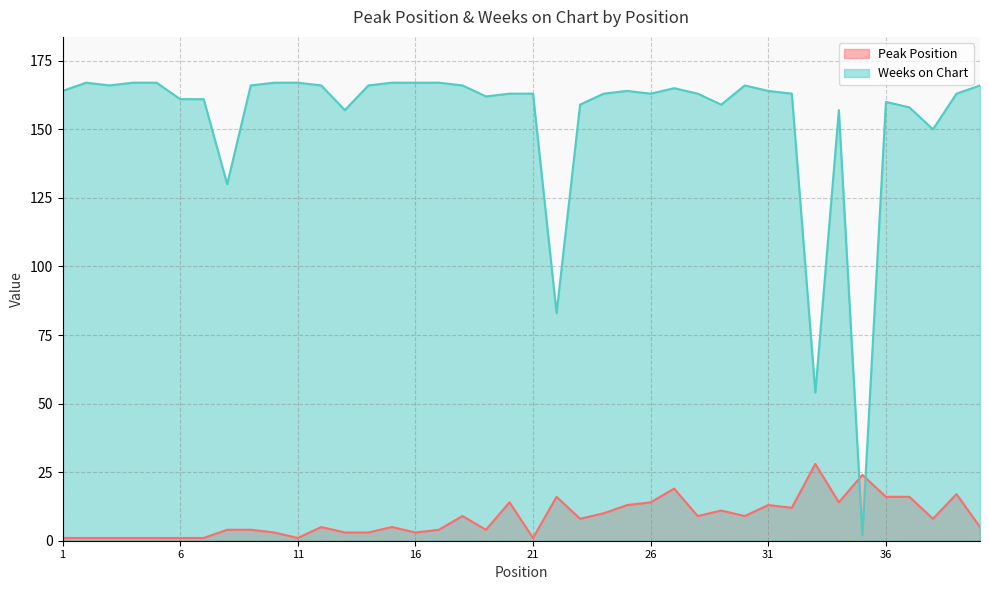

At which label is Weeks on Chart closest to 84?

22